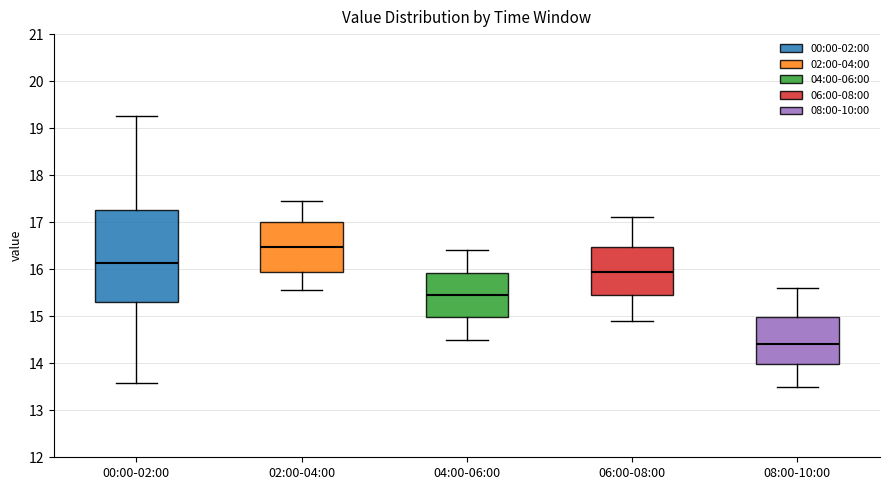

Which box is the tallest, from its lower edge to its upper edge?

00:00-02:00